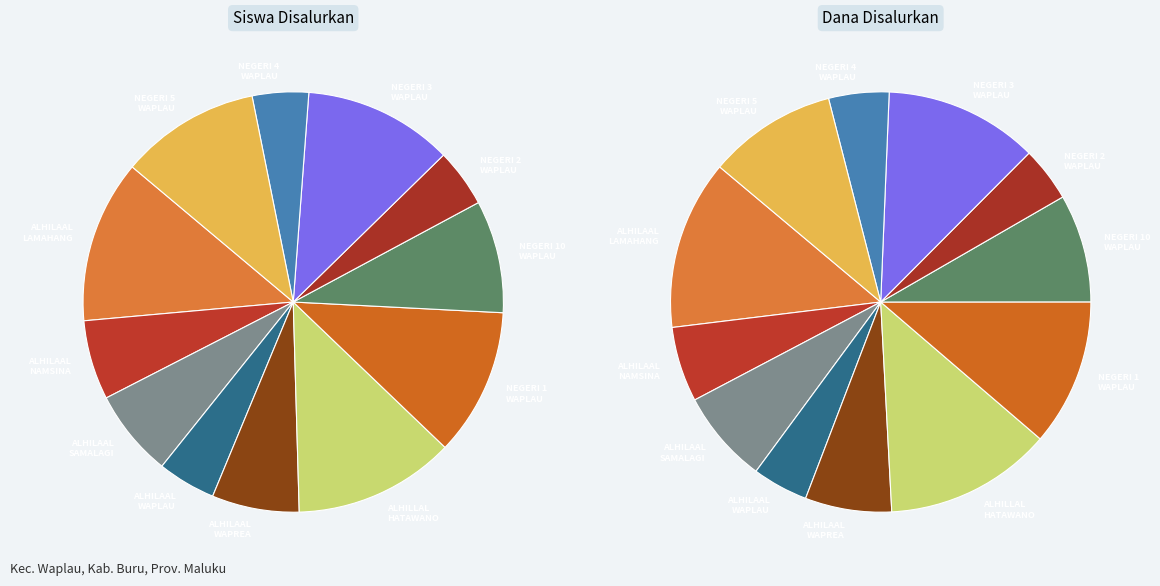

How much of the chart is everything except SD ALHILAAL WAPLAU?

95.5%